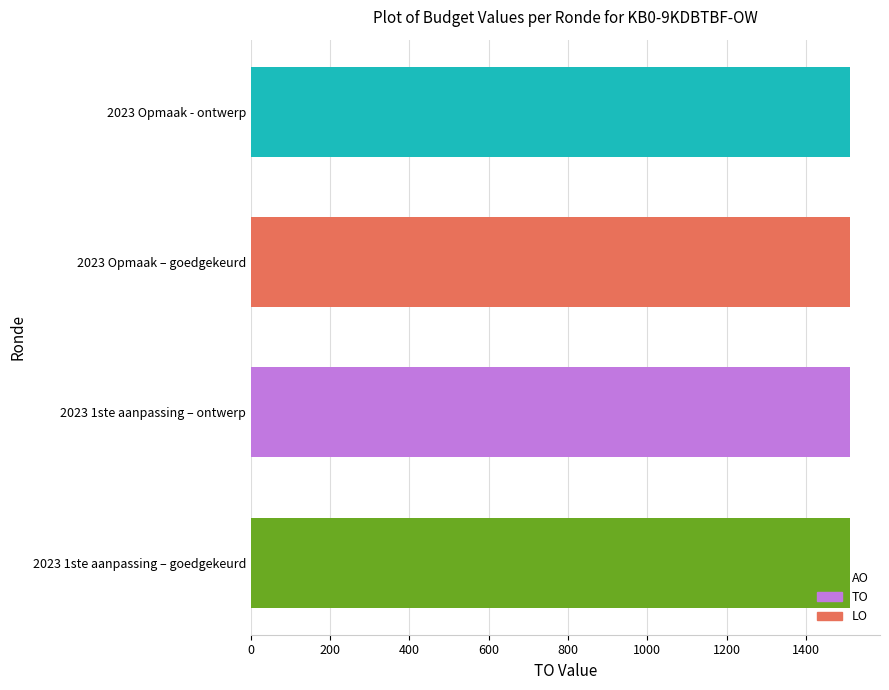

List the labels in order of TO value, largest first.

2023 1ste aanpassing – goedgekeurd, 2023 1ste aanpassing – ontwerp, 2023 Opmaak – goedgekeurd, 2023 Opmaak - ontwerp